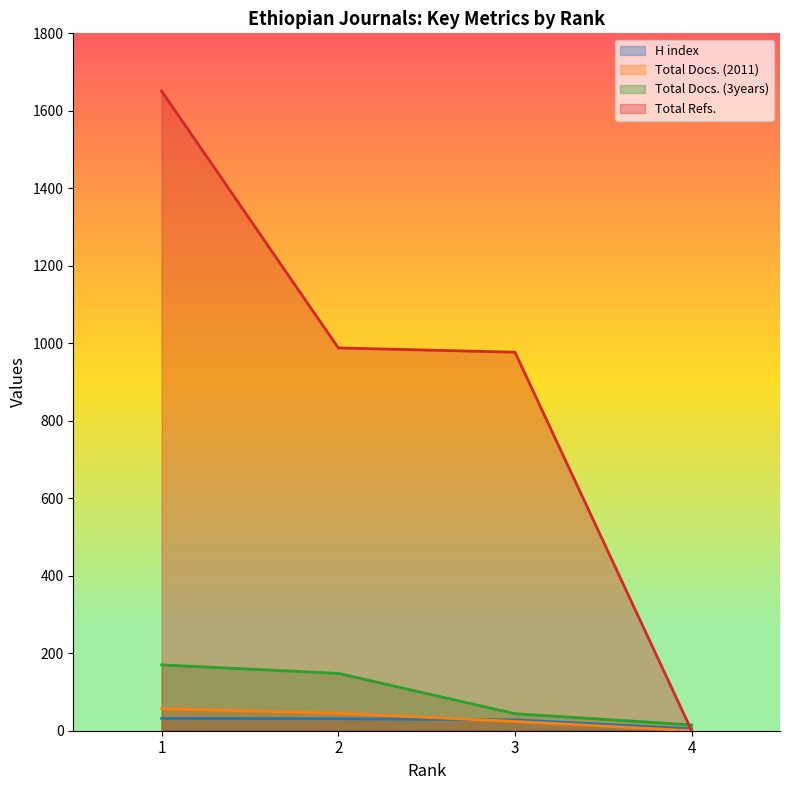

Which has a higher value, 1 or 3?

1